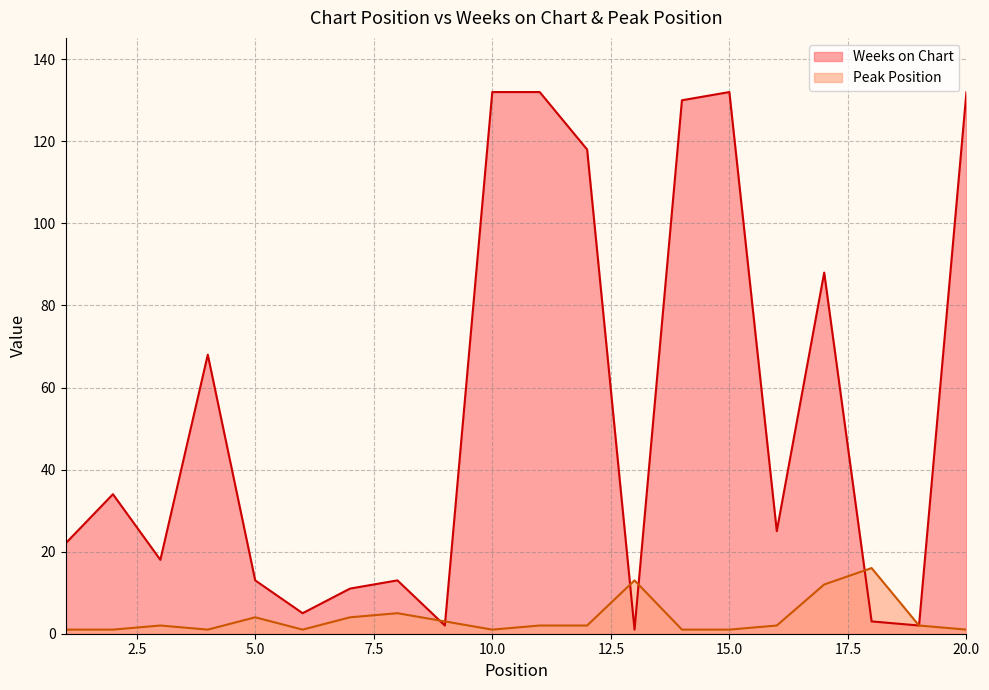

How many times do Weeks on Chart and Peak Position cross each other?

5